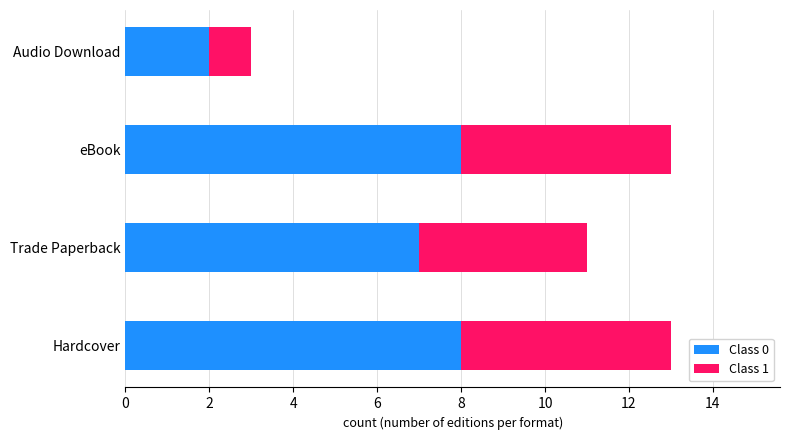

What is the total value across all series at eBook?

13